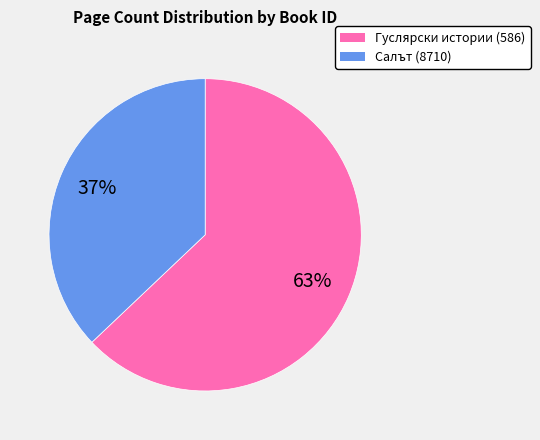

Does any single category account for the majority?

Yes